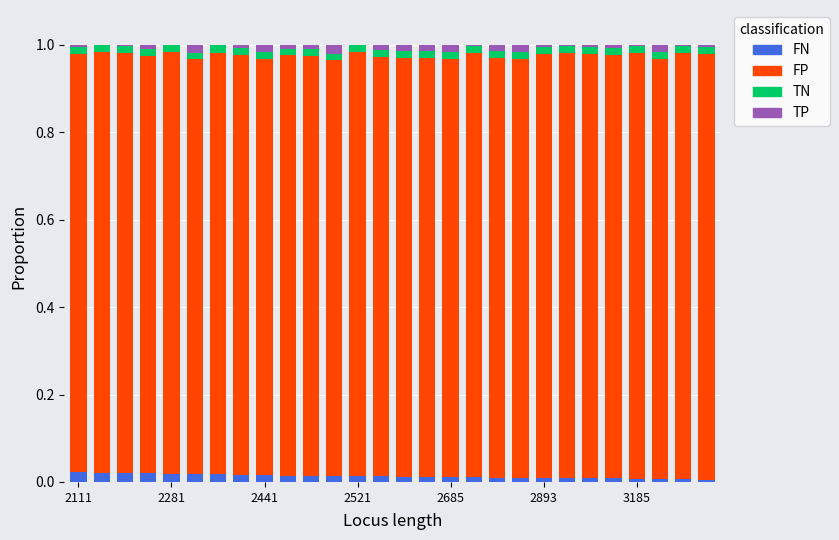

Rank the series by their maximum value, from lowest to highest.

TN, TP, FN, FP